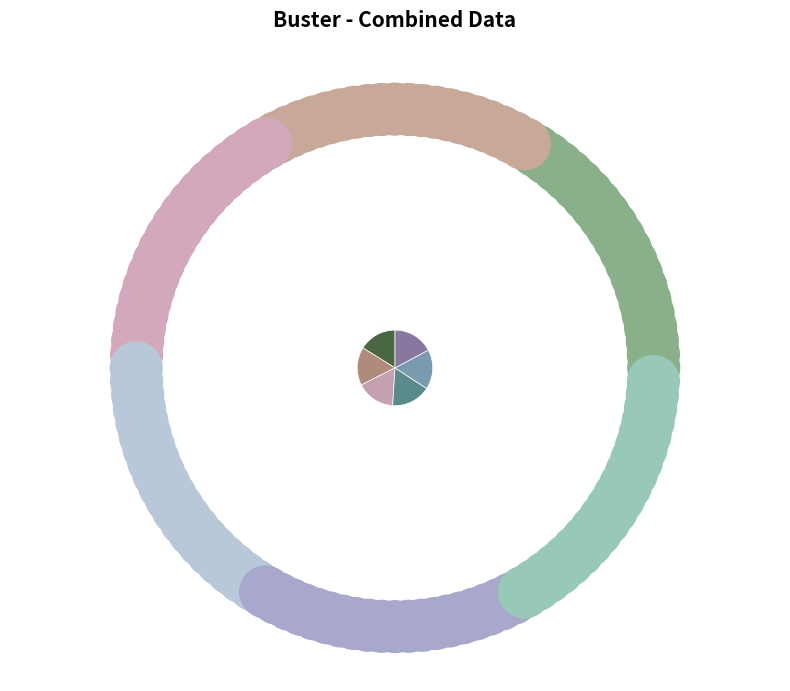

Does any single category account for the majority?

No